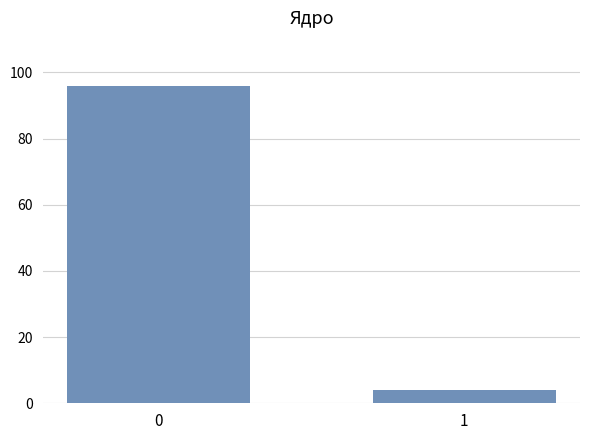

Rank the categories by value from highest to lowest.

0, 1